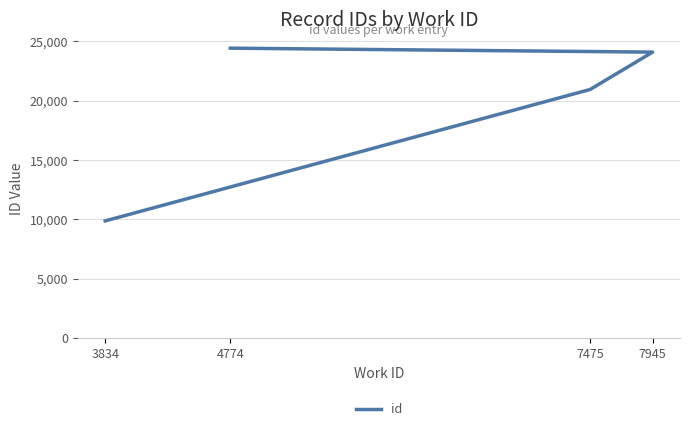

Is it true that the value at 4774 is 14493?

False